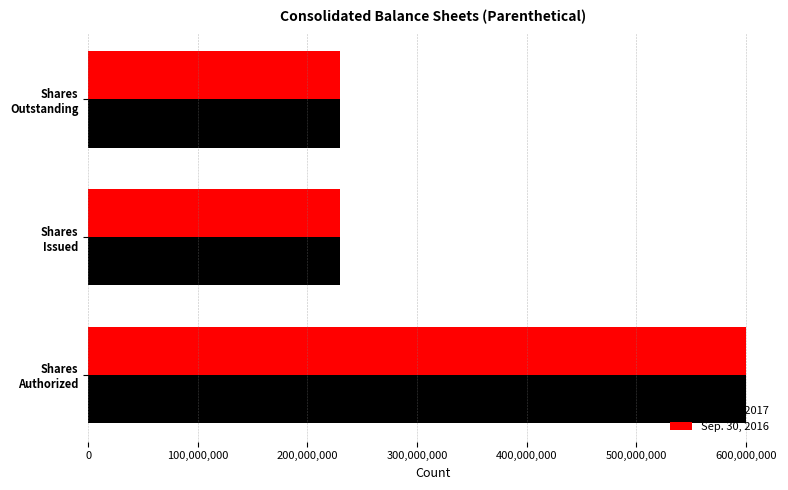

What is the difference between the maximum and minimum values in the Sep. 30, 2017 series?

370625395